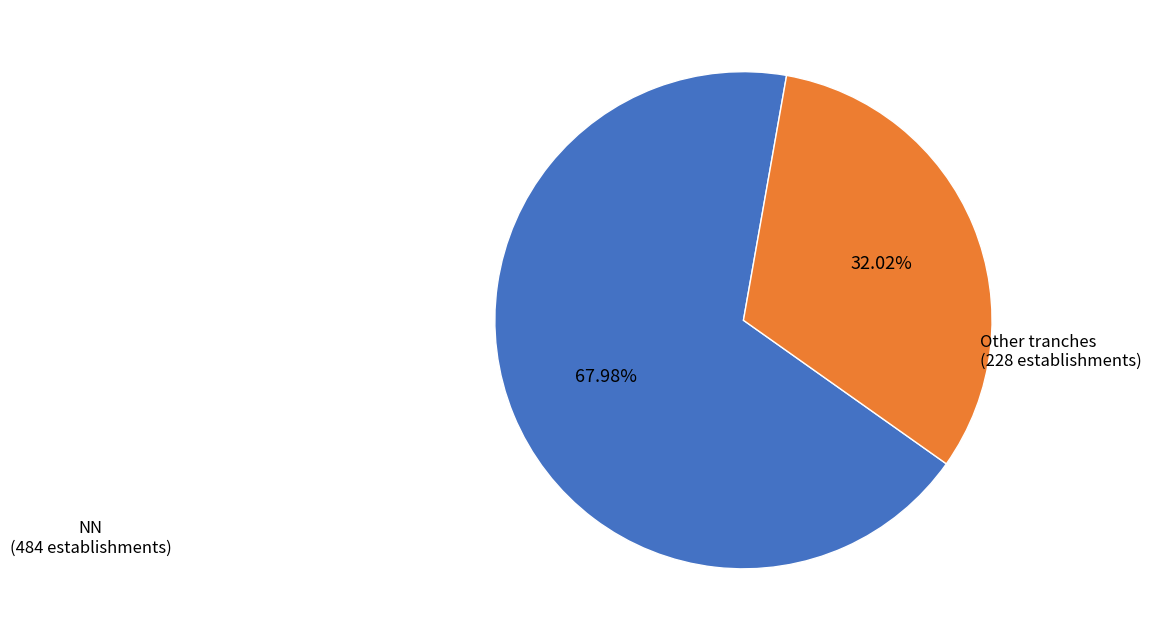

Is there a majority slice in this chart?

Yes